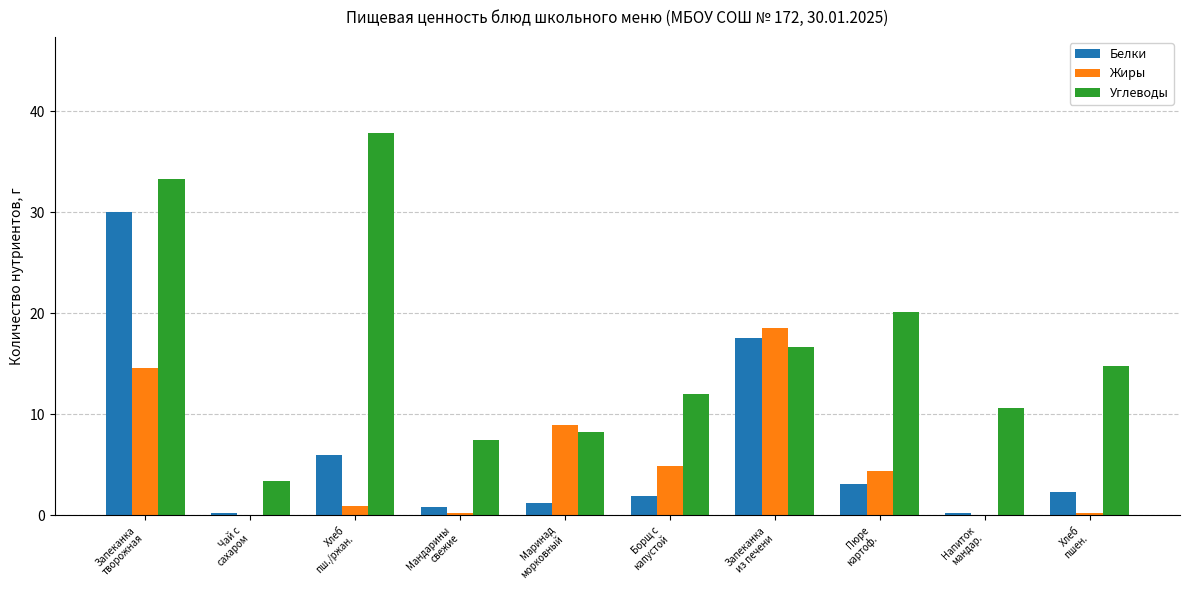

How many distinct data groups are displayed?

3